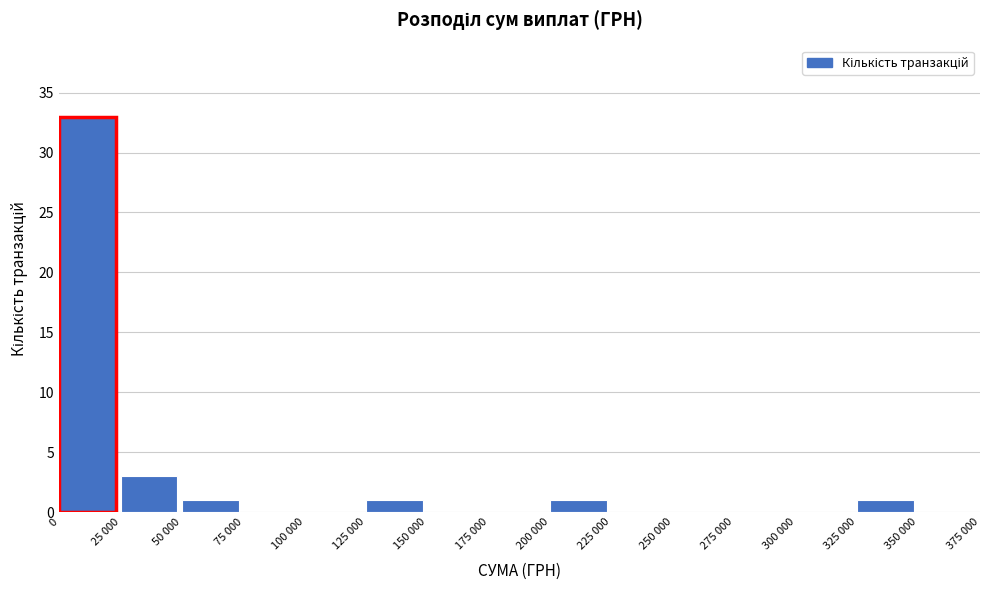

Reading left to right, list all the values displayed in this chart.

0=33	25 000=3	50 000=1	75 000=0	100 000=0	125 000=1	150 000=0	175 000=0	200 000=1	225 000=0	250 000=0	275 000=0	300 000=0	325 000=1	350 000=0